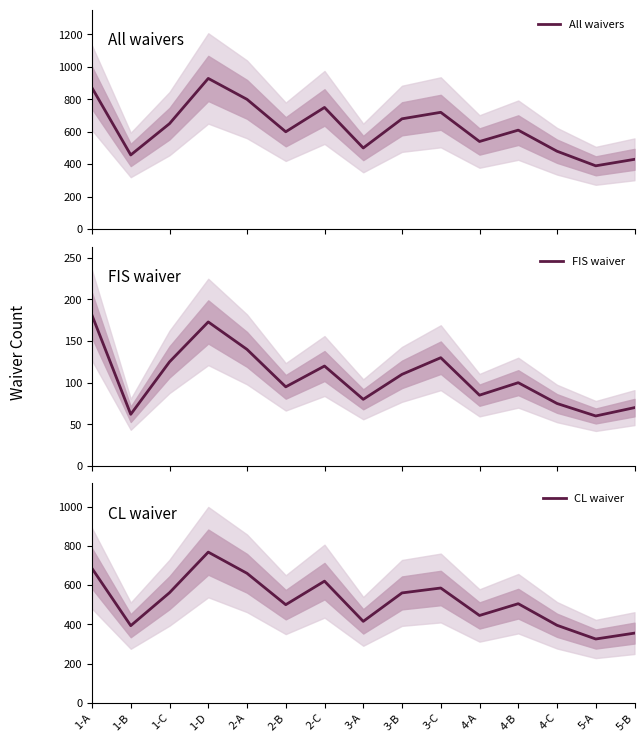

At how many categories does at least one series exceed 527?

10